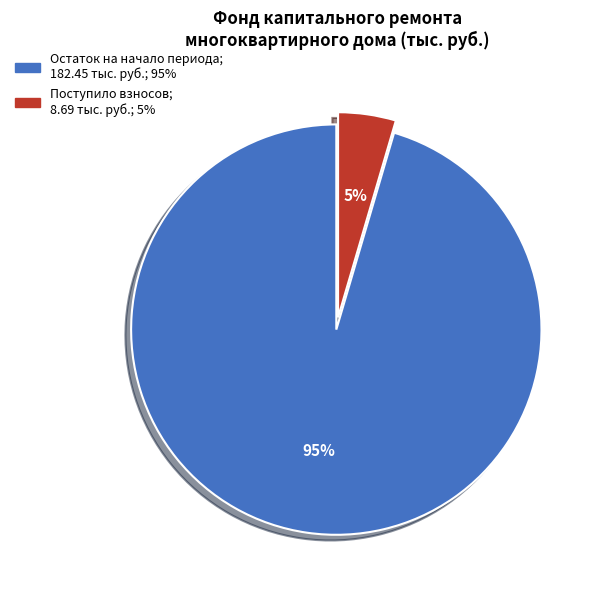

To the nearest percent, what is the average slice percentage?

50%